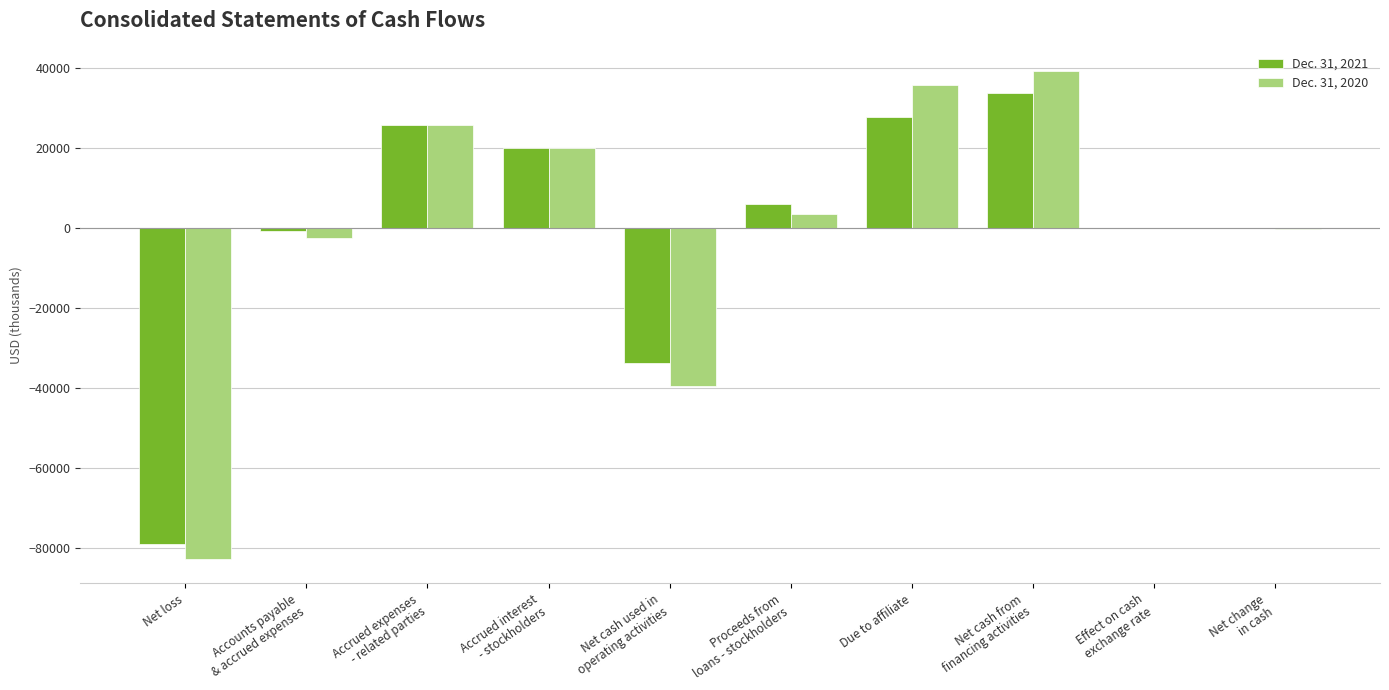

Is it true that Dec. 31, 2020 equals -9240 at Net cash used in
operating activities?

False